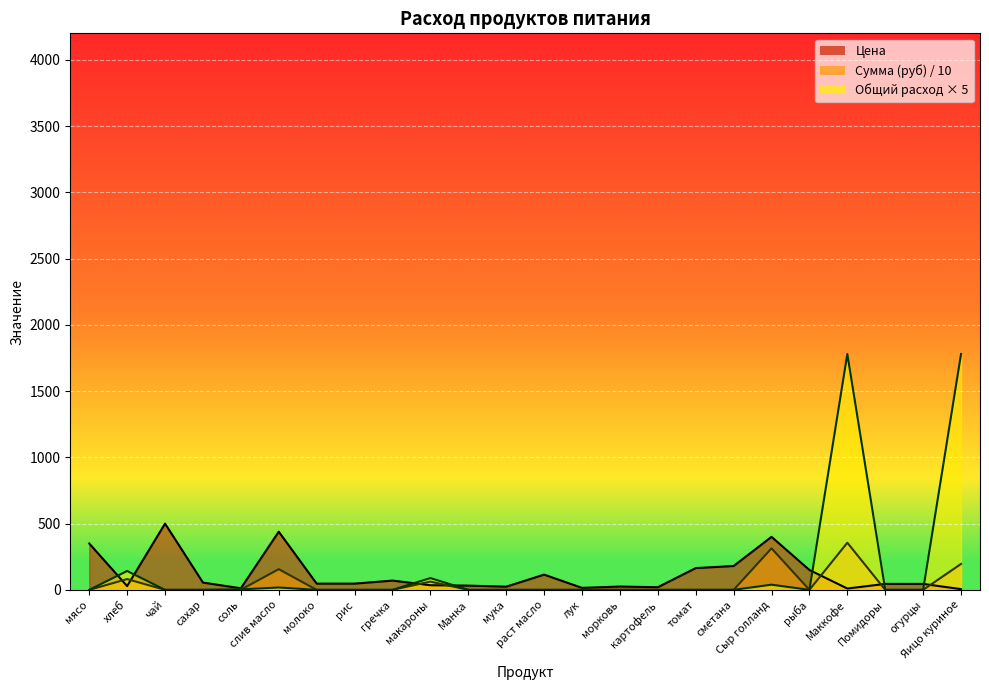

What is the average value of the Общий расход series?

160.5